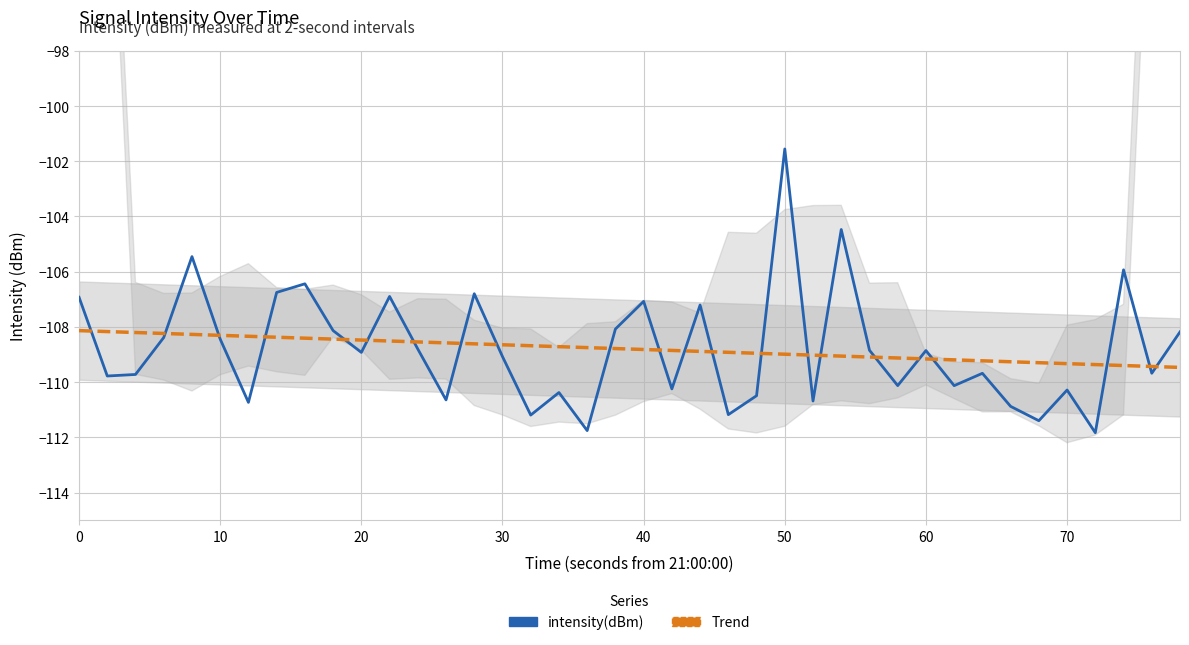

What is the smallest value displayed?

-111.8